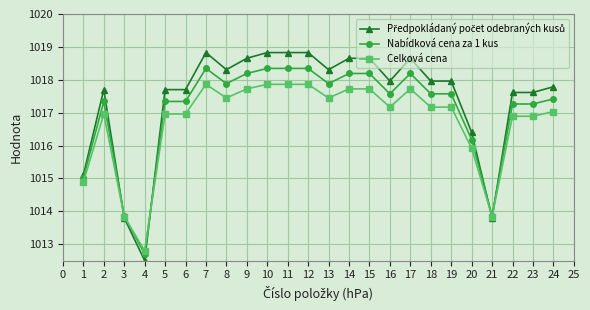

Is it true that Celková cena equals 657.9 at 18?

False